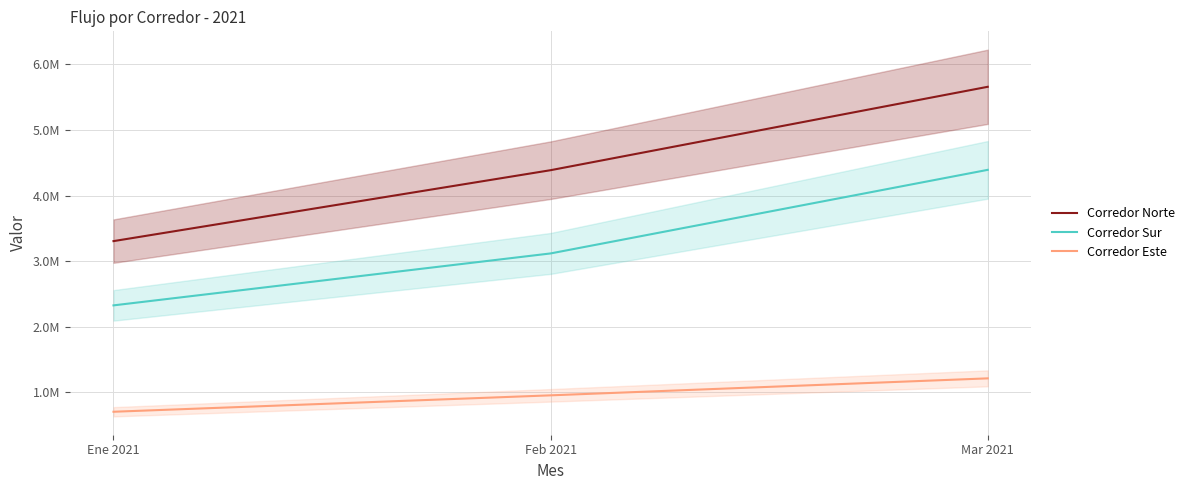

At which category is the sum across all series the highest?

Mar 2021